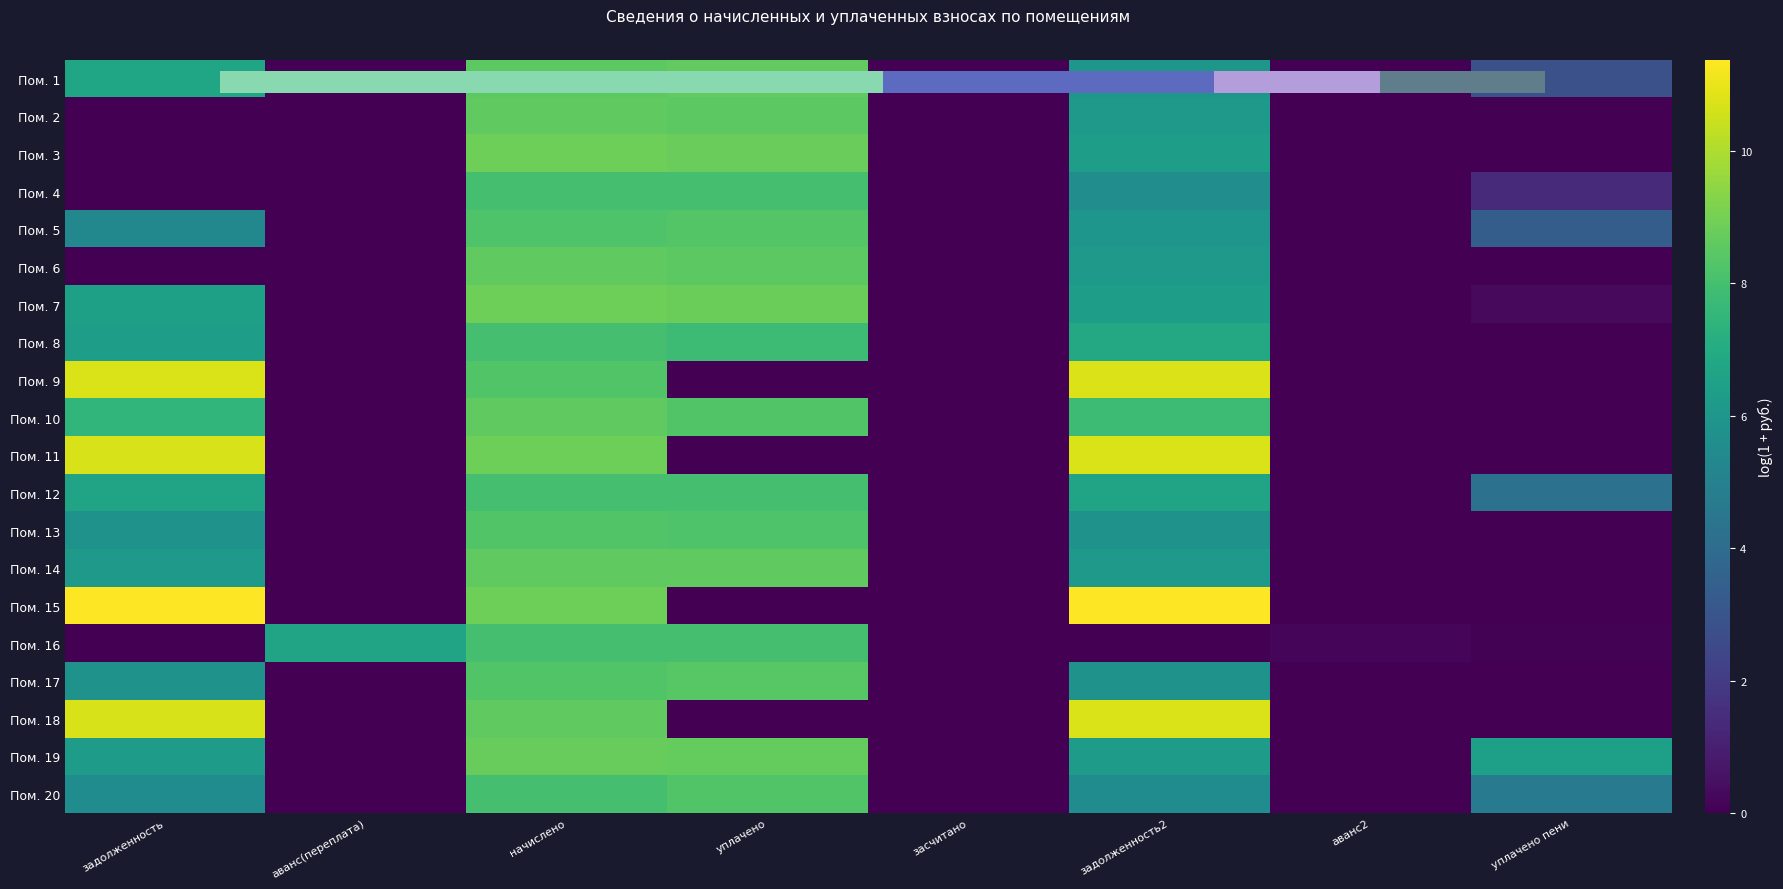

What is the sum of the Пом. 7 values at начислено and уплачено?

17.7